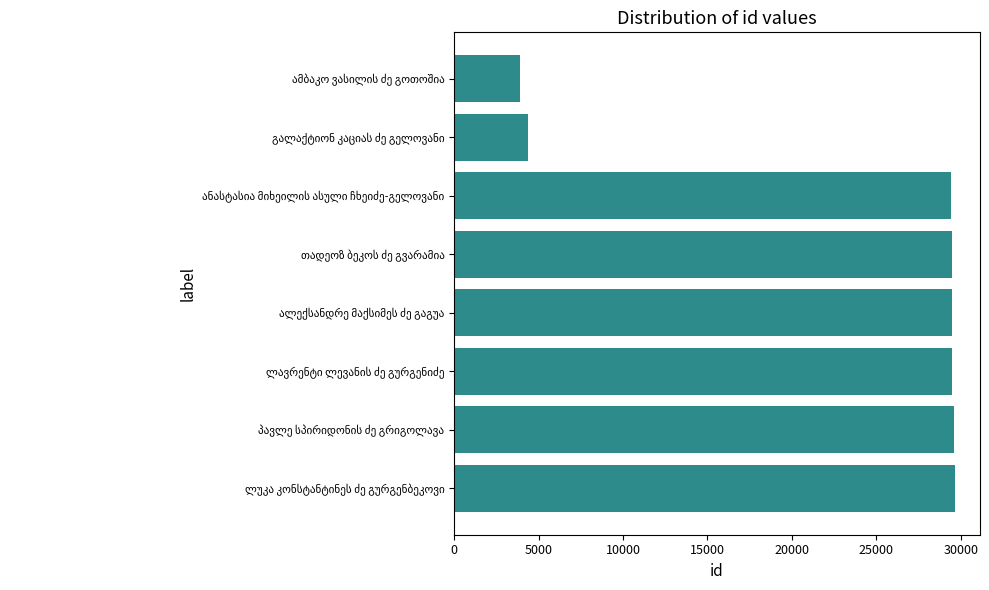

What is the maximum value shown in the chart?

29653